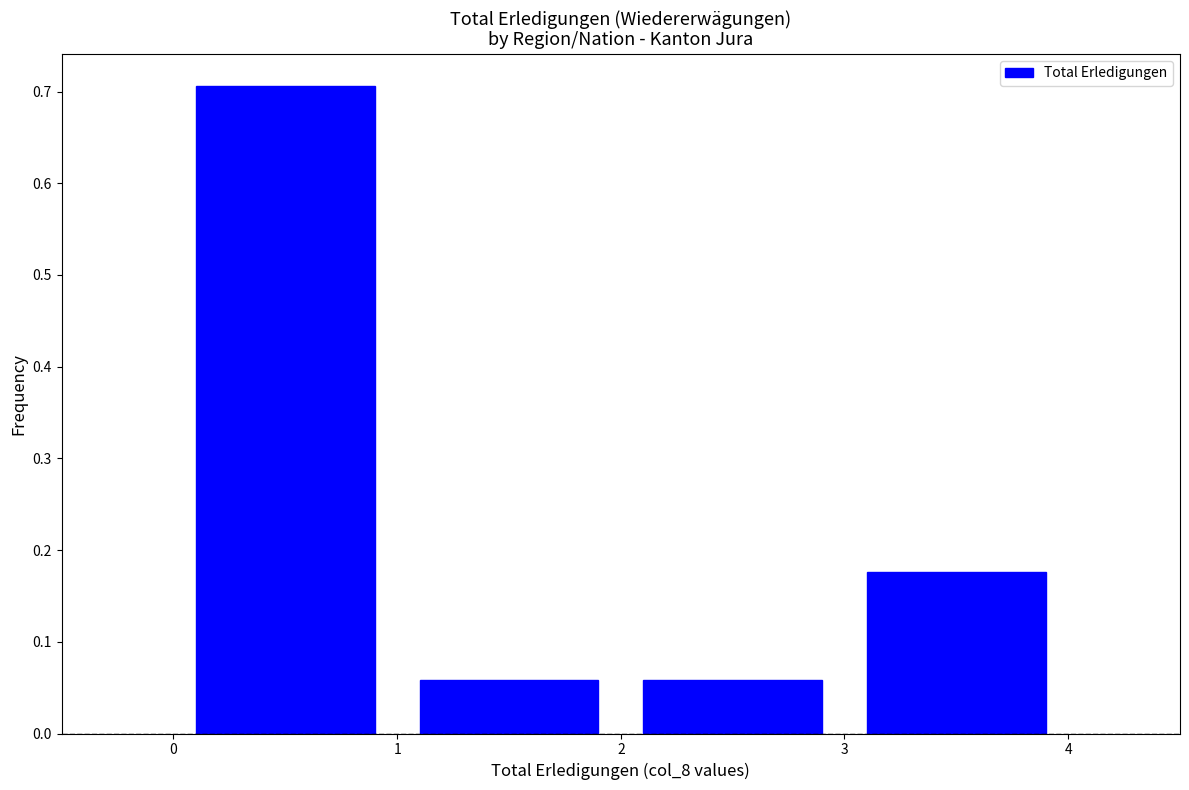

How tall is the bar that spans 2 to 3 on the x-axis? The values are not printed on the chart, so give them approximately, as read against the axis.

0.06